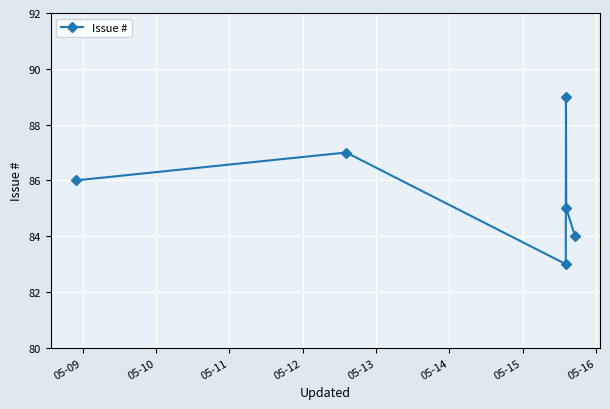

Count the values in the range 84 to 87.

4